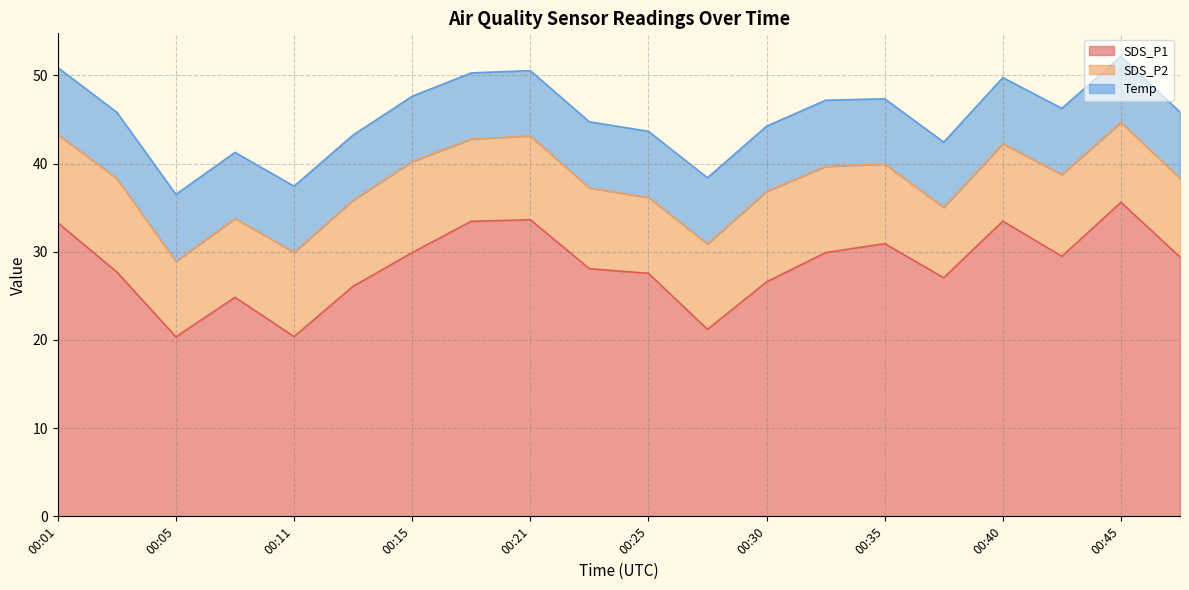

What is the highest value of the SDS_P1 series?

35.6